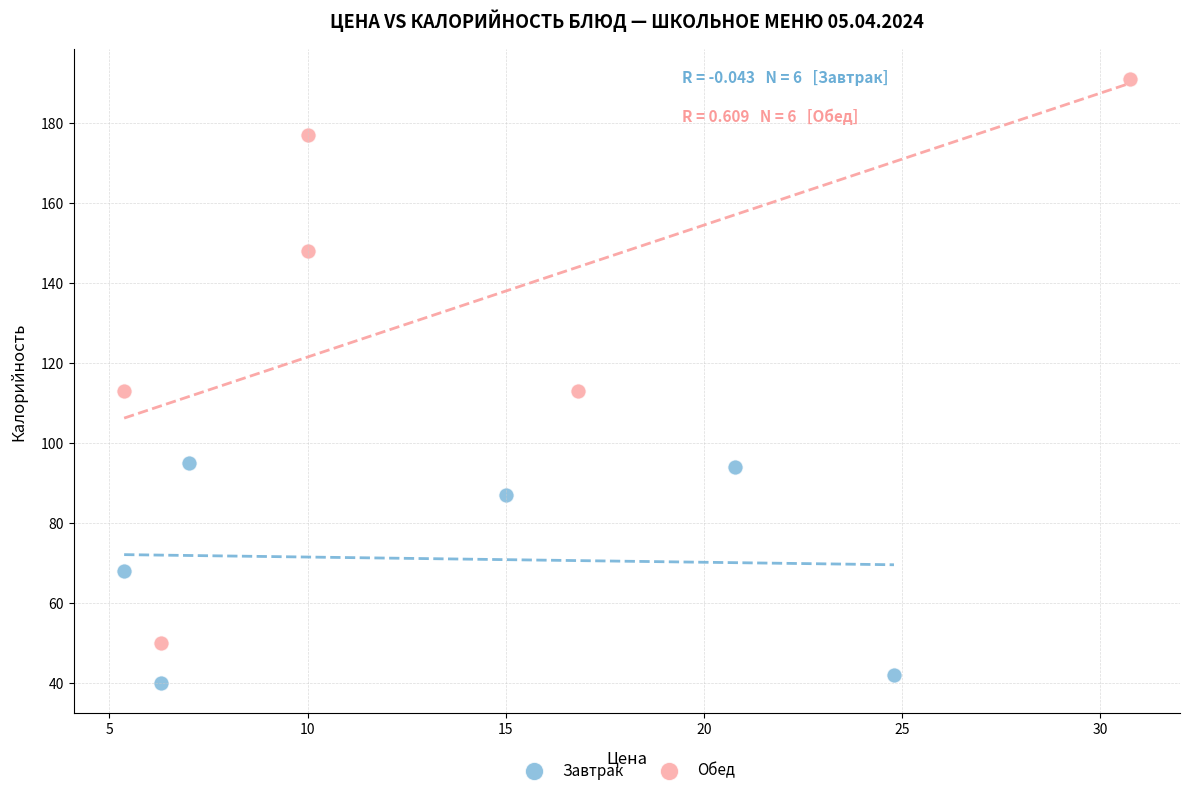

Which series contains the lowest Y value?

Завтрак